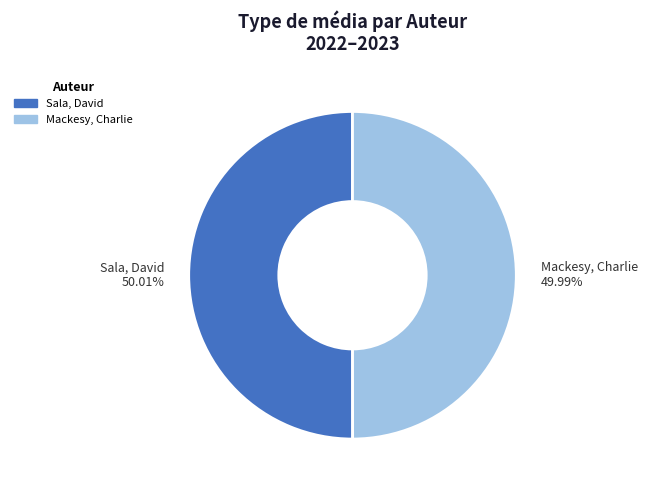

True or false: Mackesy, Charlie accounts for 65% of the total.

False